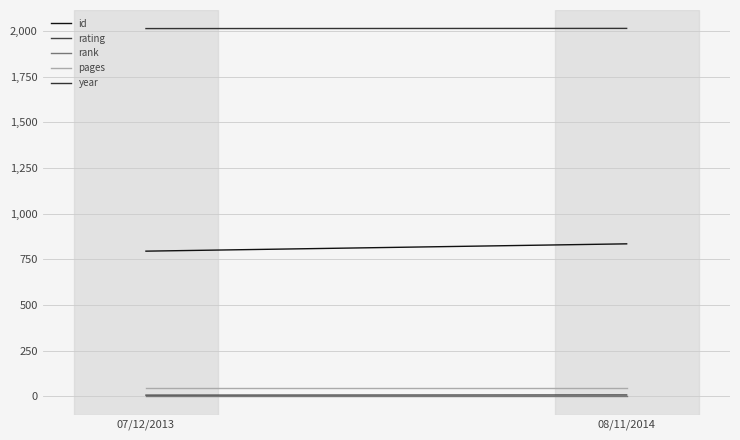

Is it true that year equals 1248 at 07/12/2013?

False